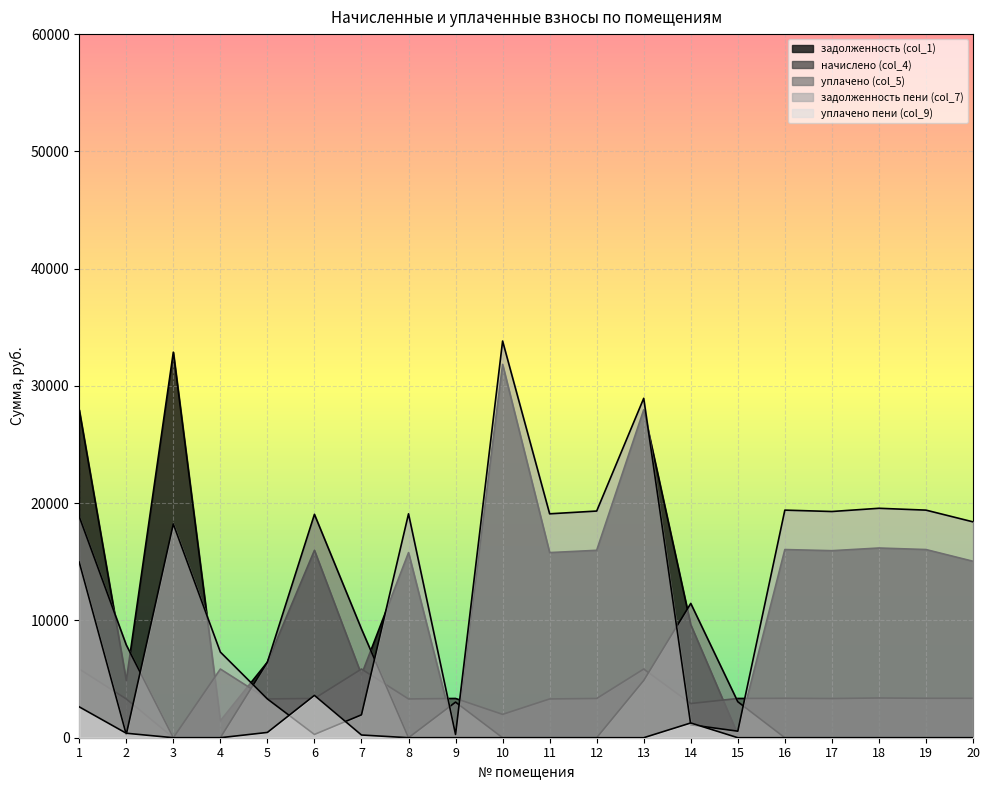

How many lines are shown in the chart?

5